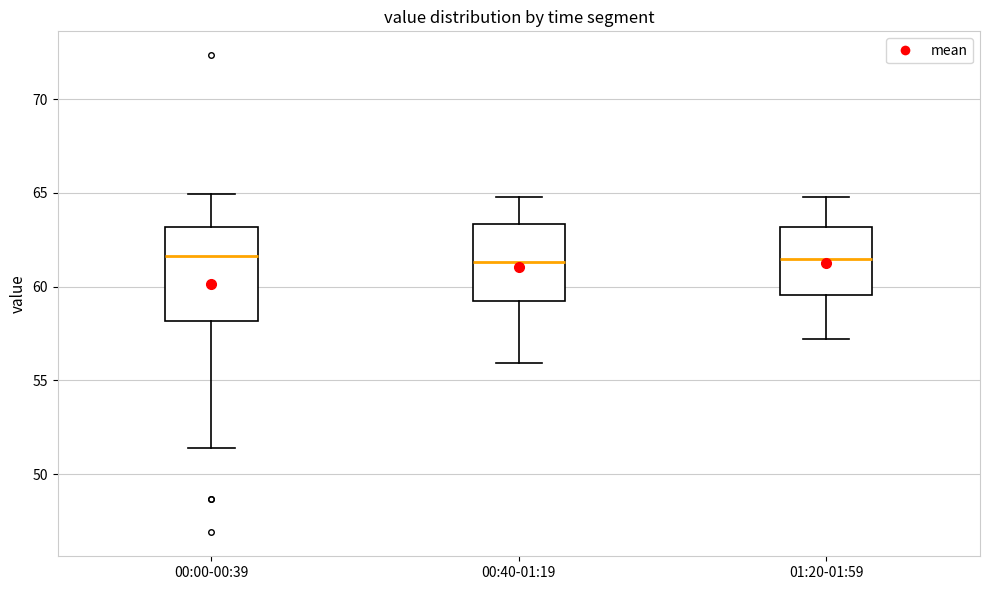

Where does the lower whisker of the box for 00:00-00:39 end on the y-axis? The values are not printed on the chart, so give them approximately, as read against the axis.

51.5